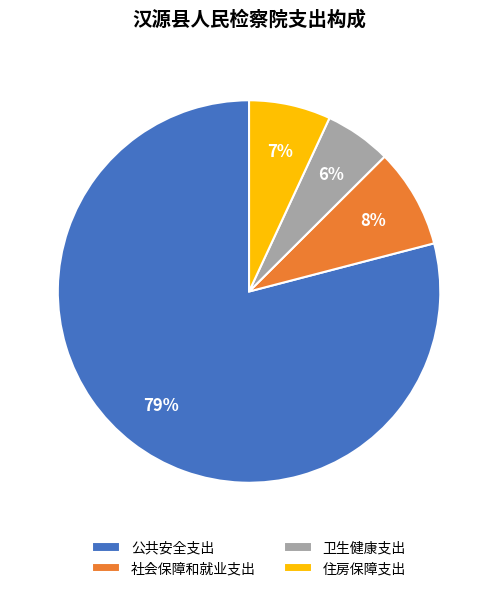

What percentage is the 卫生健康支出 slice, to the nearest percent?

6%